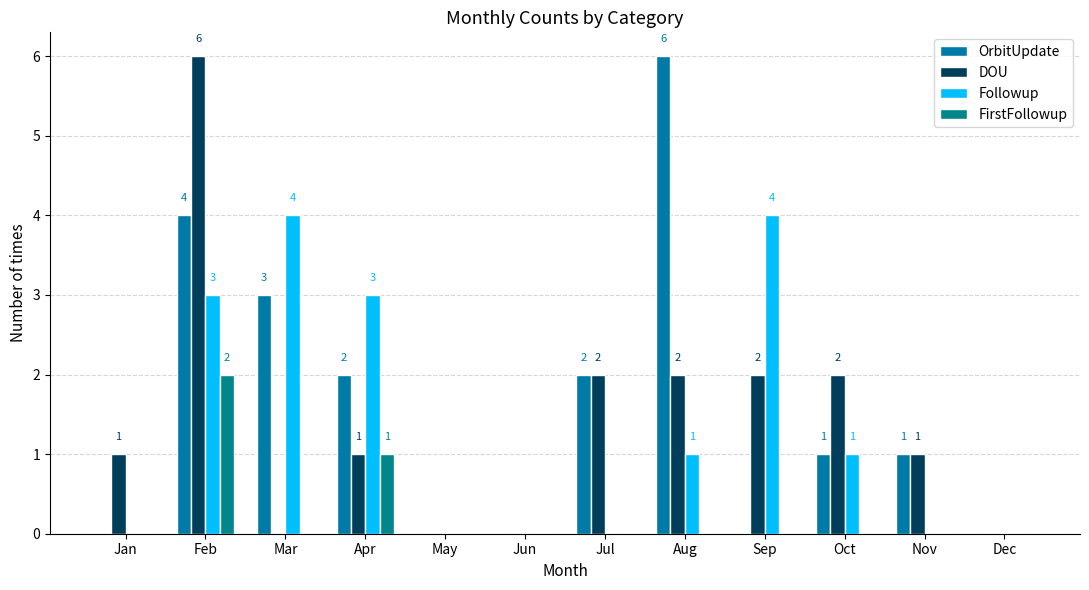

The value of Followup at May is 0. True or false?

True